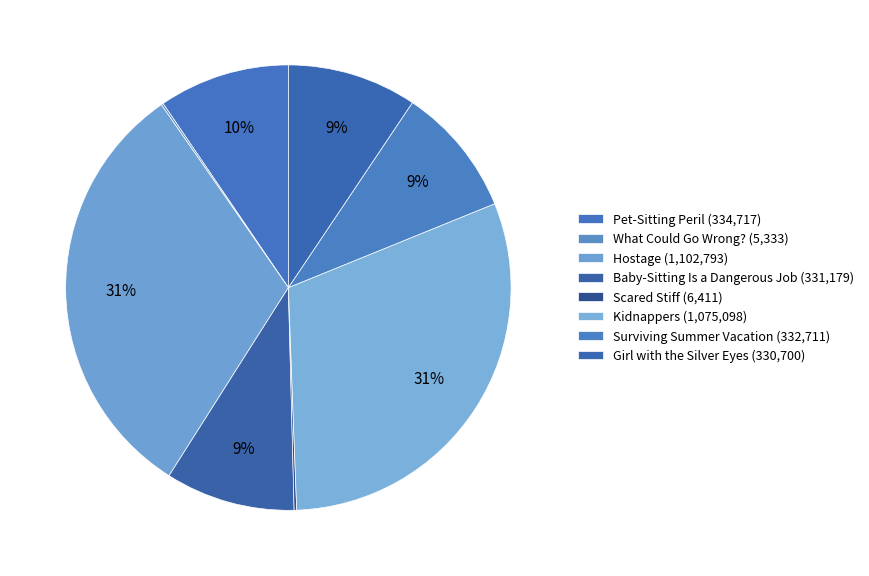

How many segments does this pie chart have?

8